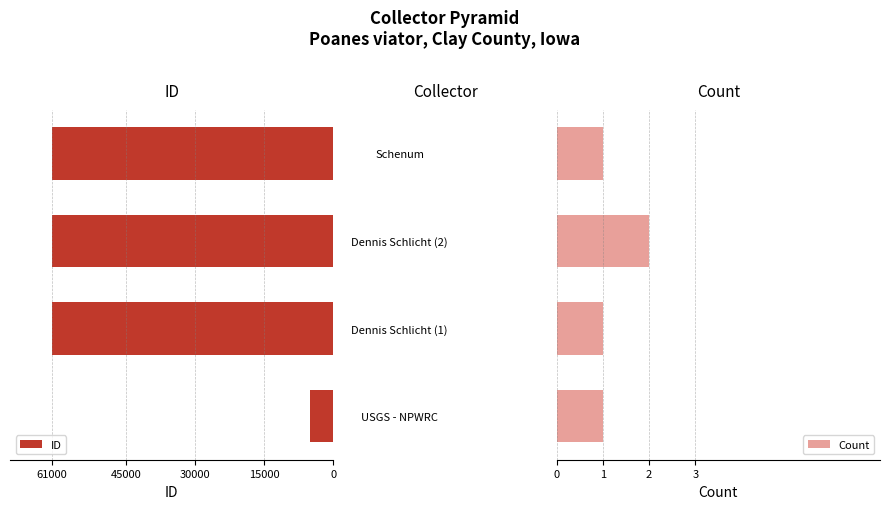

What is the value of the Count bar at the 3rd from the left?

2